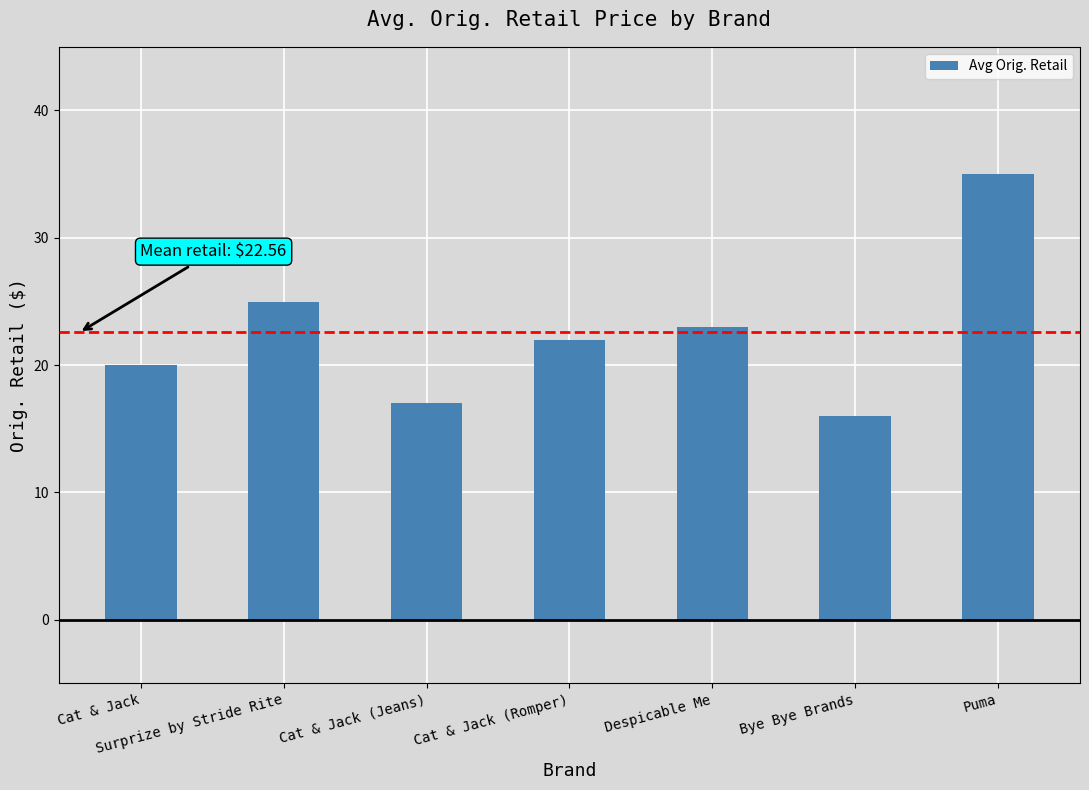

What is the average value?

22.6